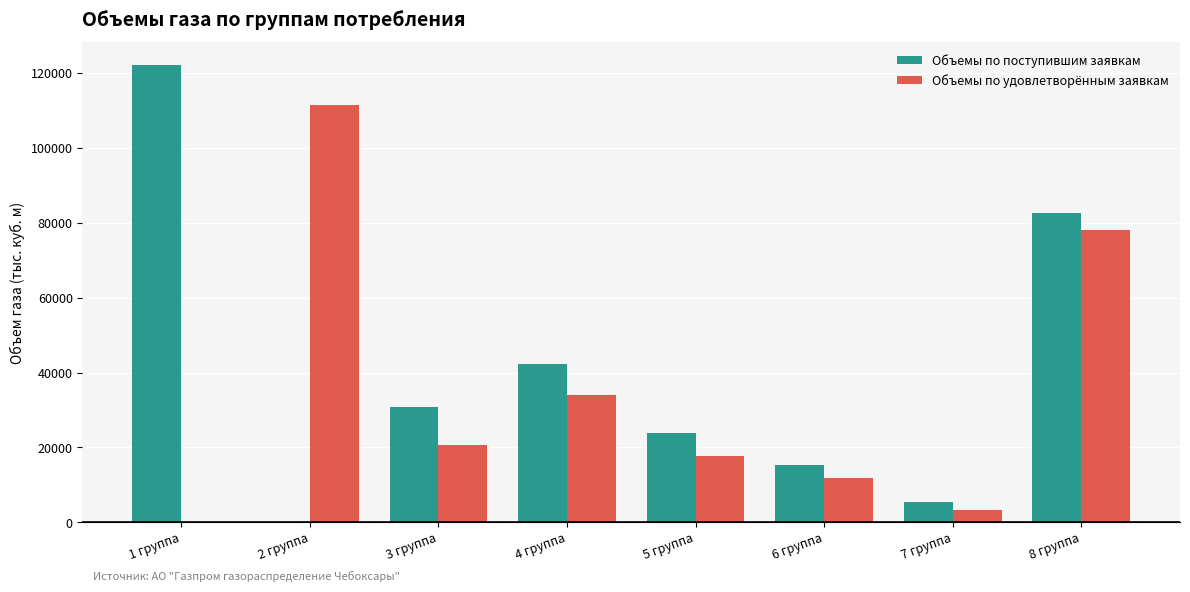

Between 6 группа and 7 группа, which series saw the biggest shift?

Объемы по поступившим заявкам